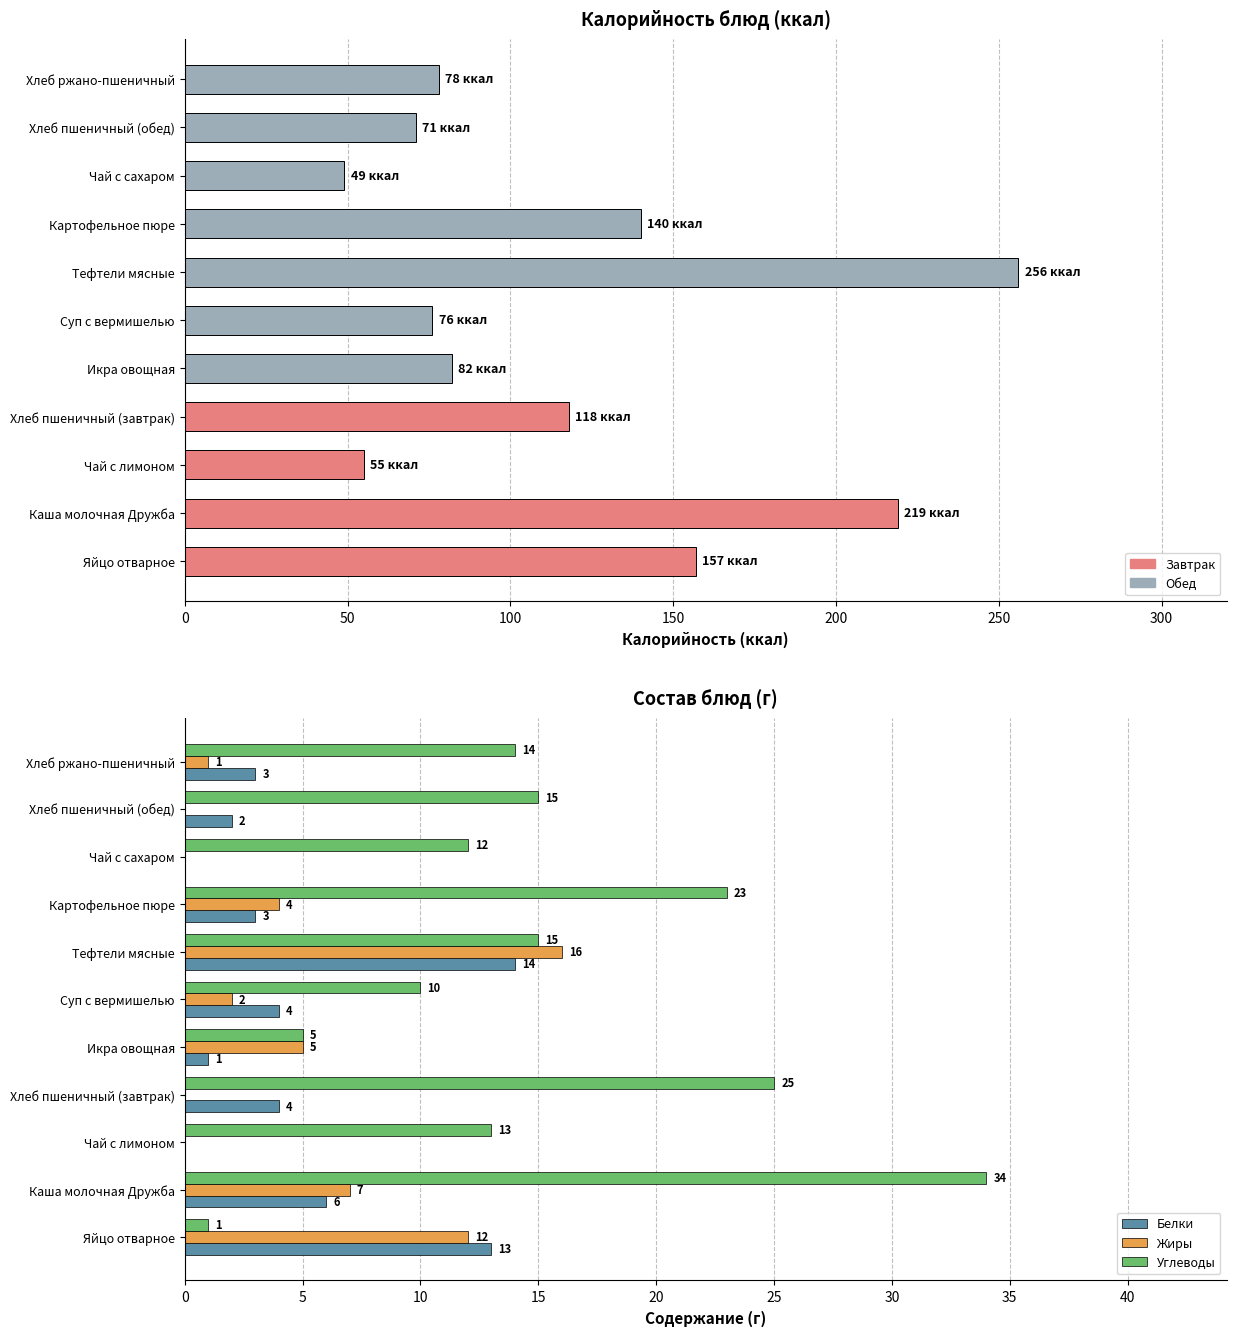

At how many categories does at least one series exceed 120?

4